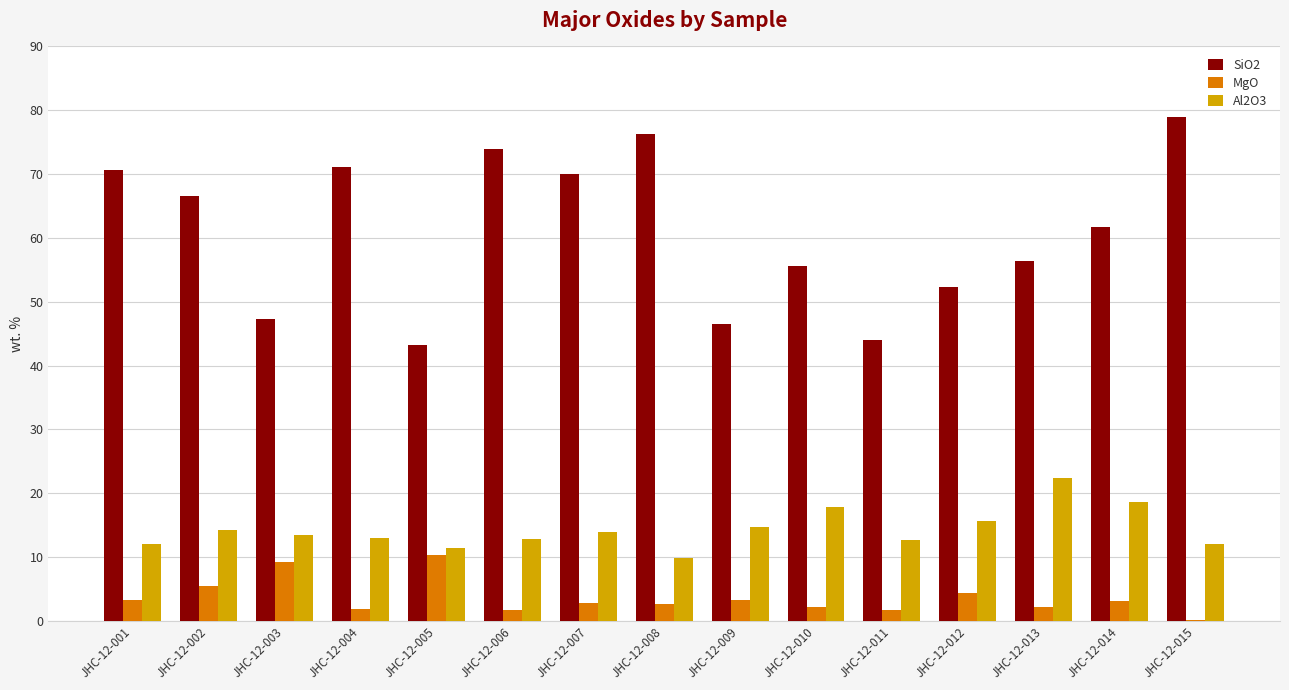

What is the sum of all SiO2 values?

914.3